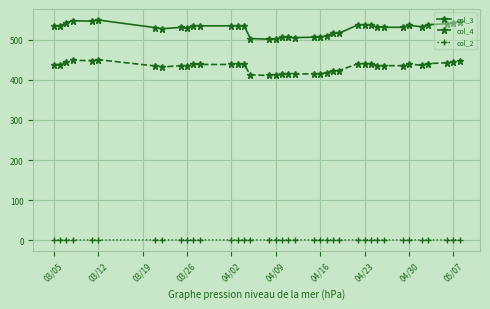

How many data points in col_3 are above 534?

19